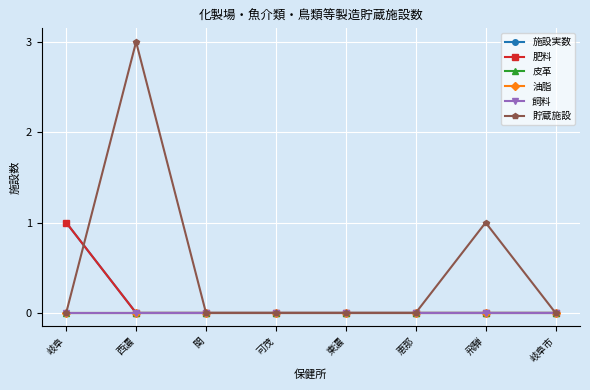

Rank the series at 関 from lowest to highest value.

施設実数, 肥料, 皮革, 油脂, 飼料, 貯蔵施設